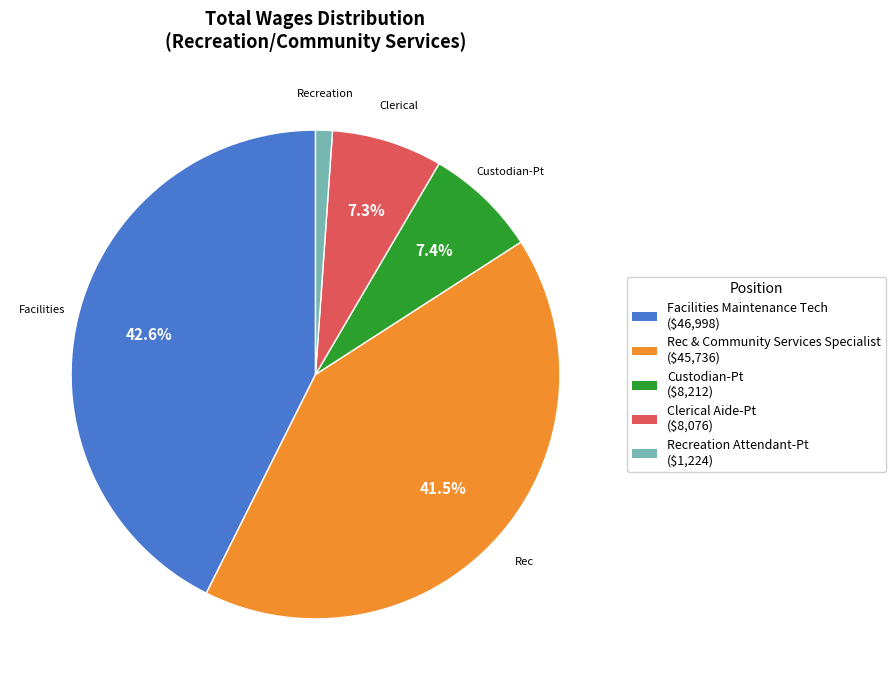

Does any single category account for the majority?

No